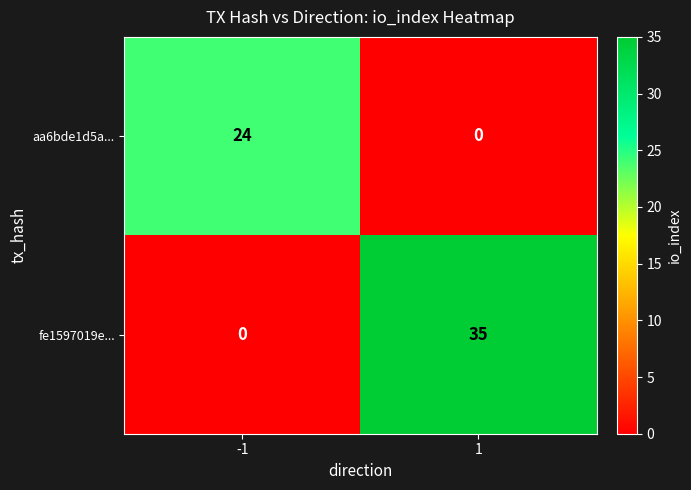

Is it true that aa6bde1d5a... equals -11 at 1?

False